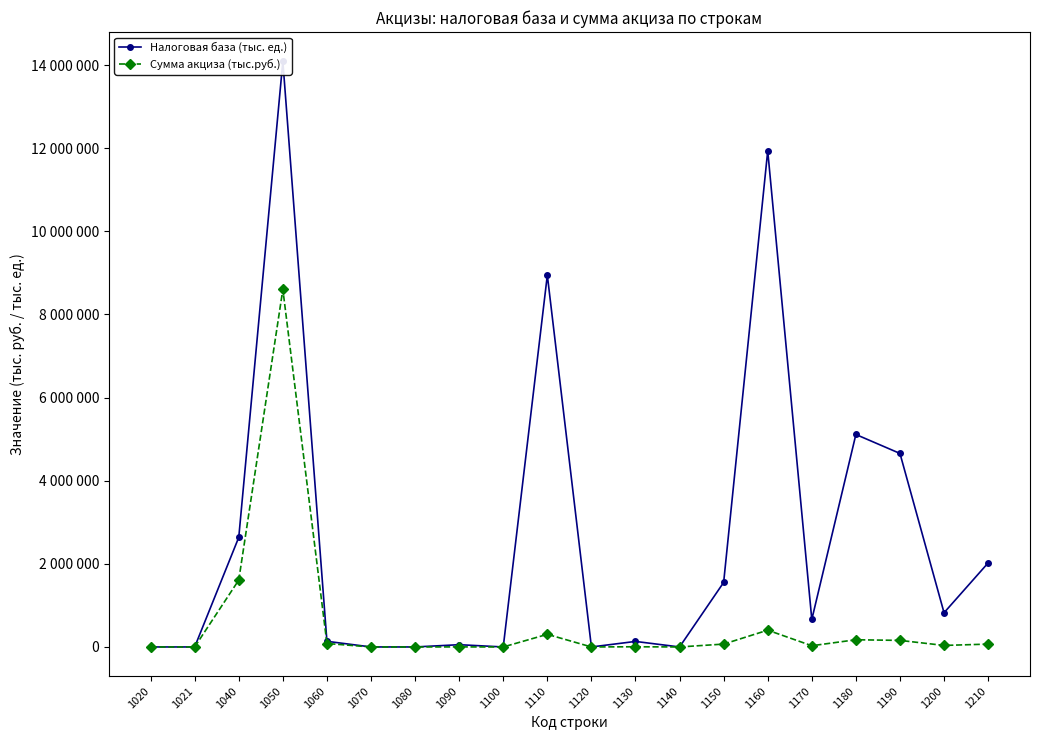

How many interior local valleys does the Налоговая база (тыс. ед.) series have?

5